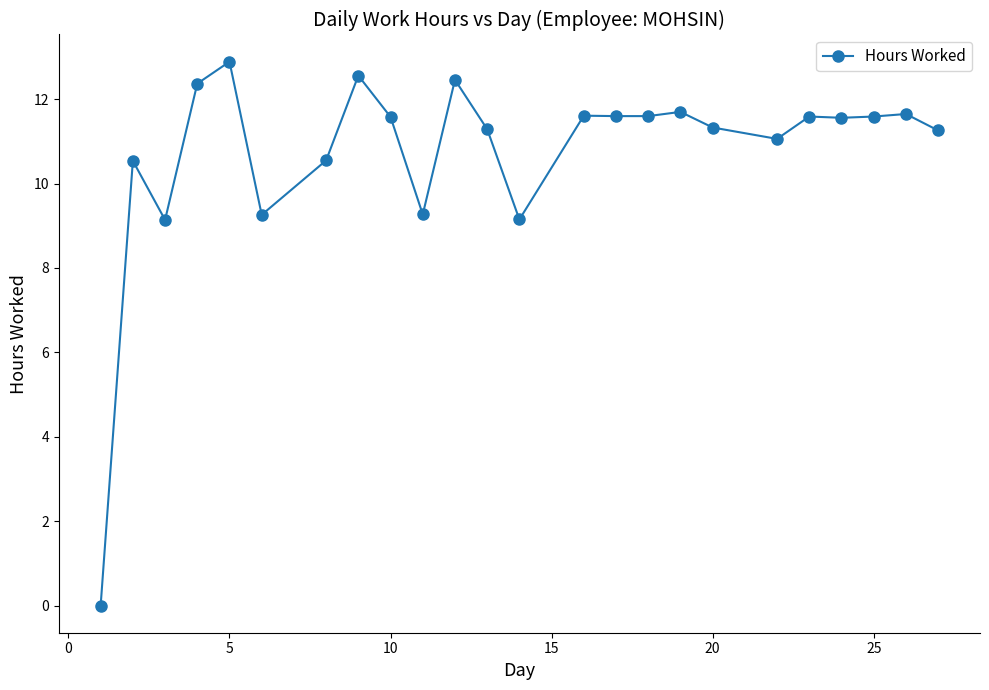

True or false: there are more than 0 points higher than both neighbors.

True